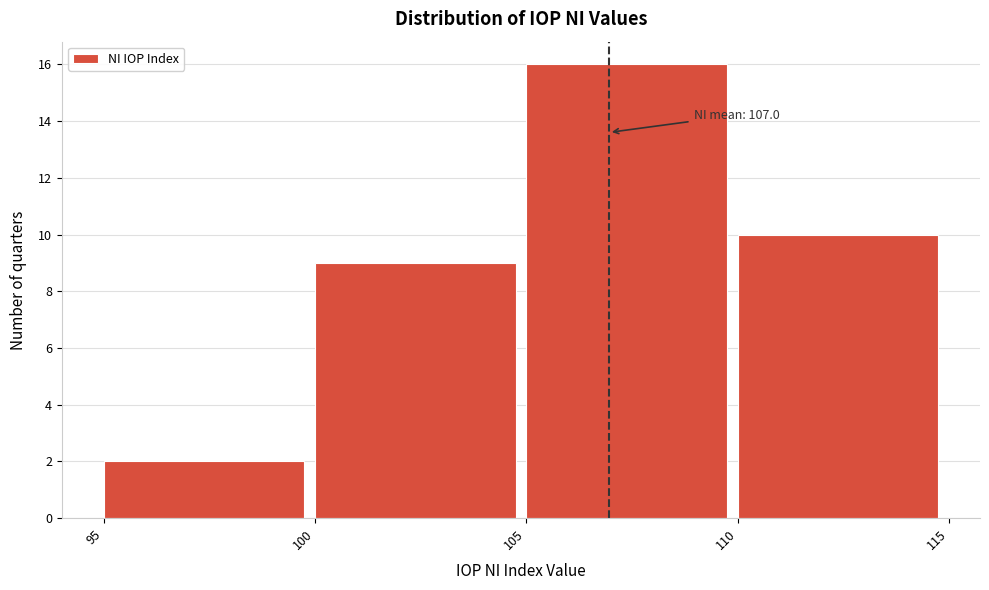

Which range on the x-axis has the tallest bar?

105 to 110